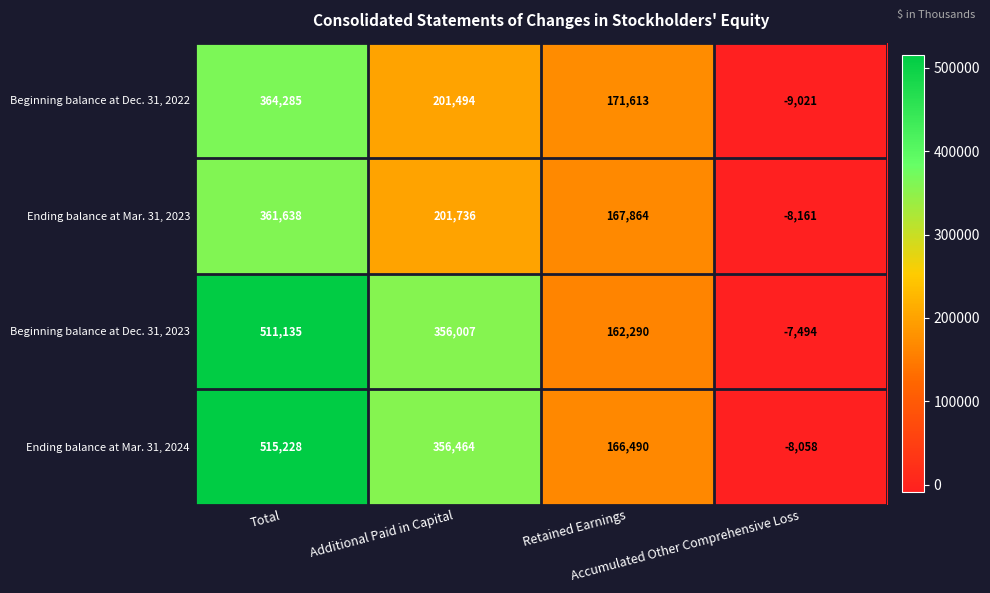

Count the number of categories in the chart.

4